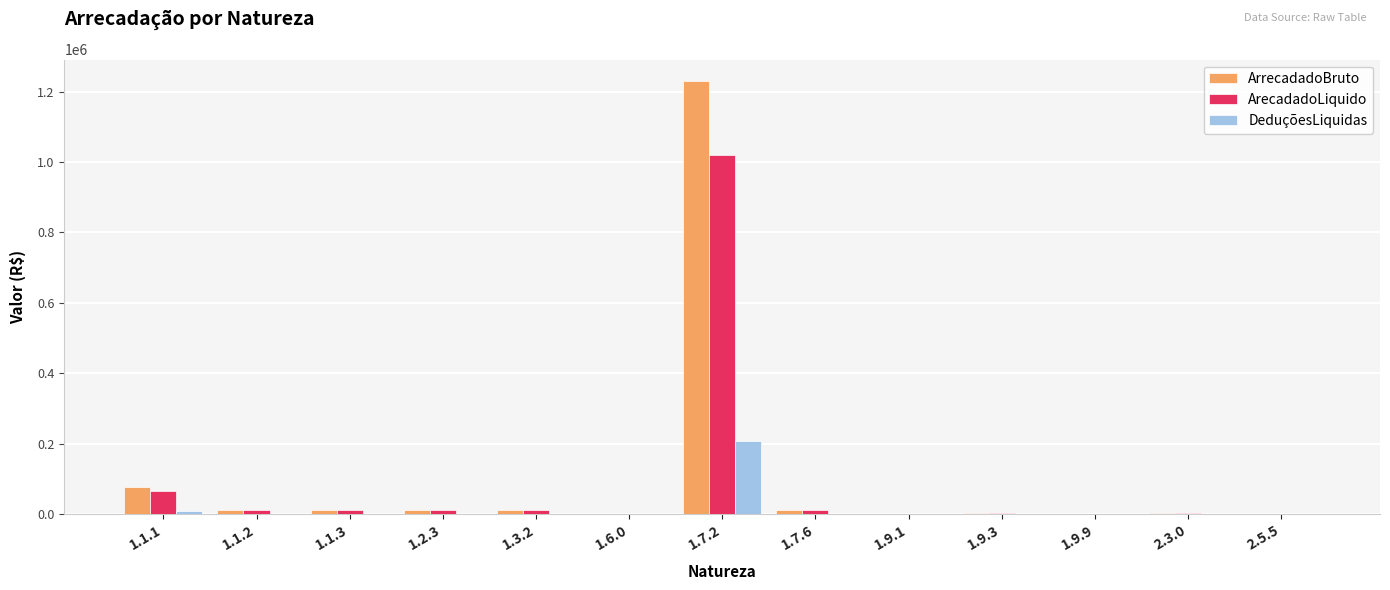

At which label does DeduçõesLiquidas reach its peak?

1.7.2